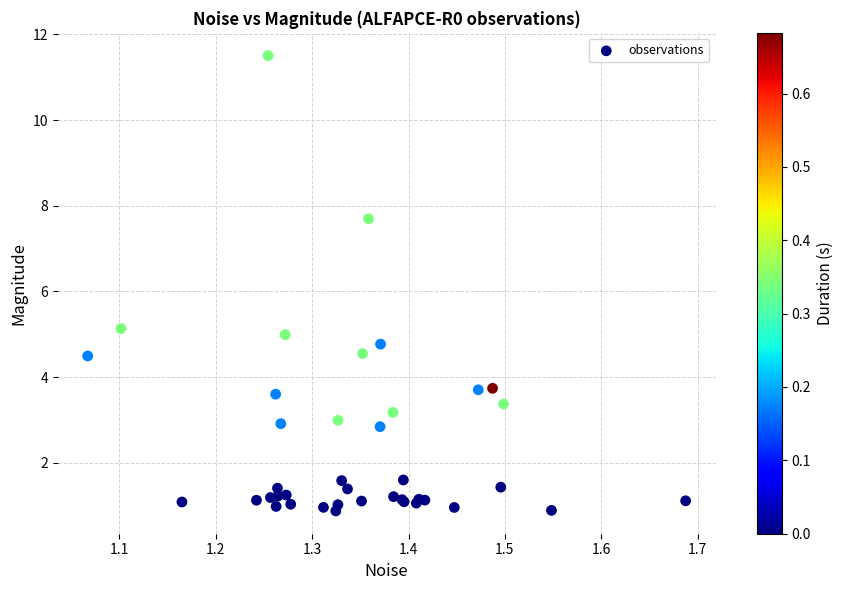

What Y value in the scatter plot is closest to 6?

5.1